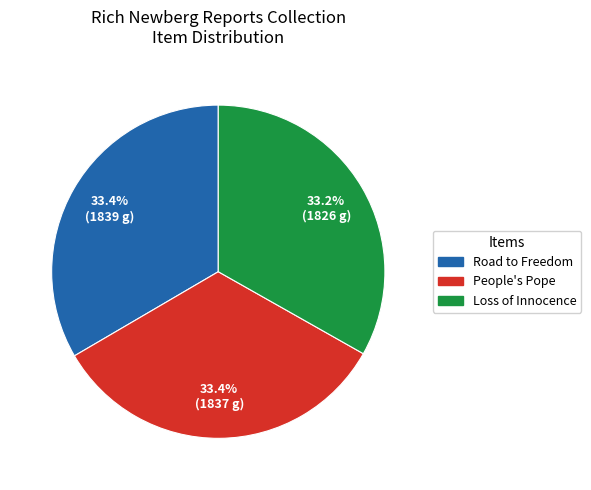

Is Road to Freedom the majority of the pie?

No